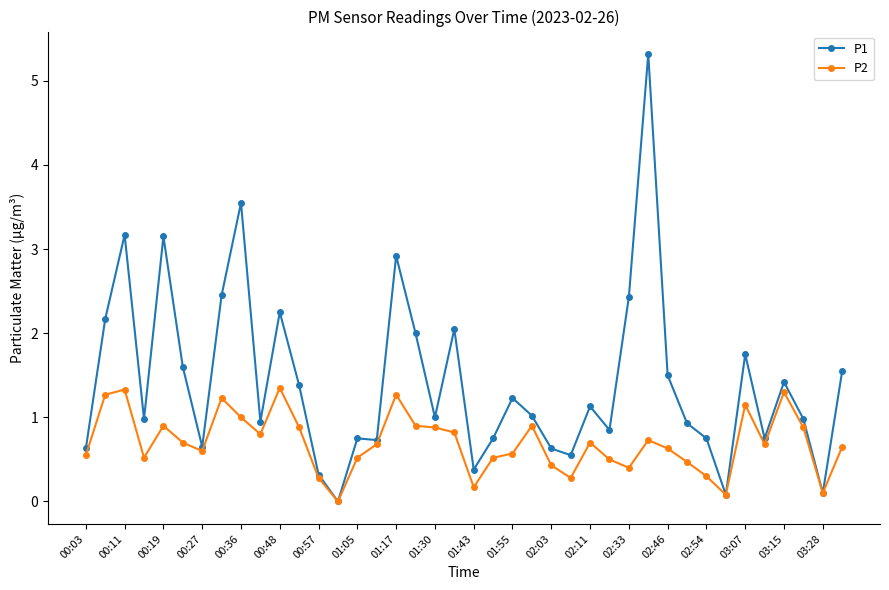

At how many categories does at least one series exceed 3?

4